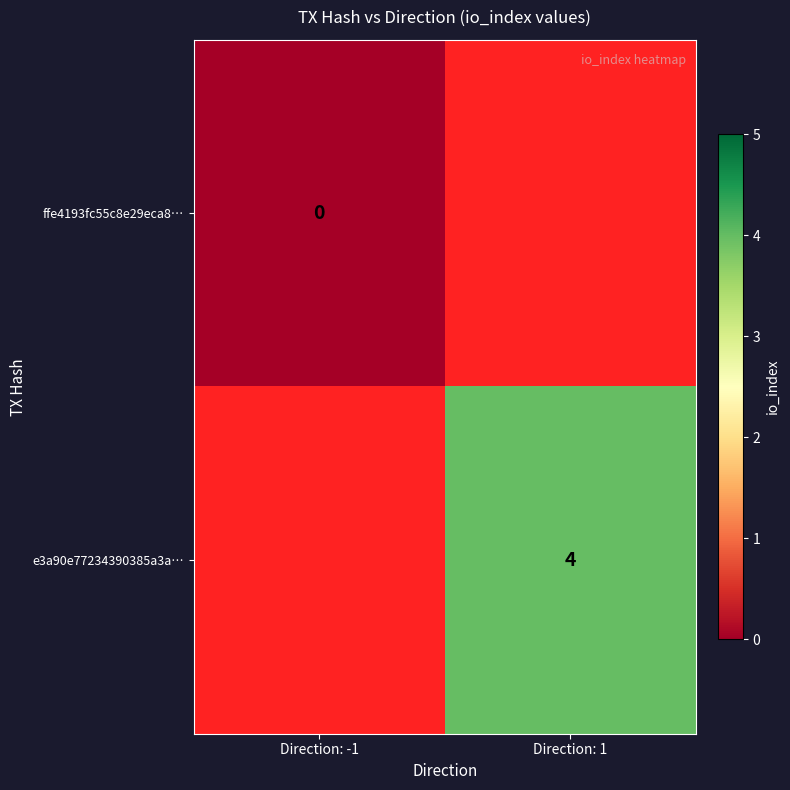

True or false: e3a90e77234390385a3a… has a value of 2 at Direction: 1.

False